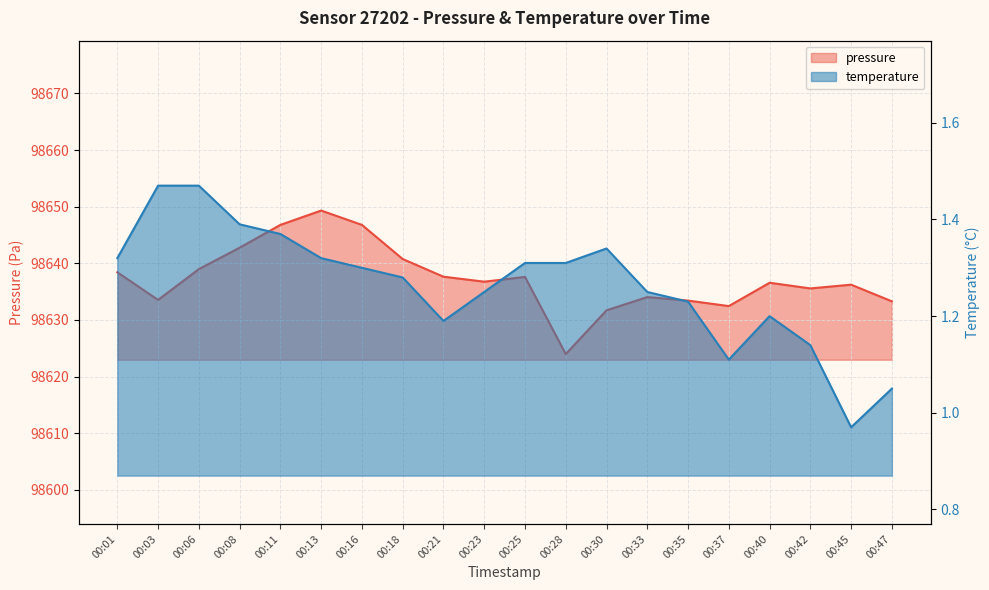

What is the smallest value displayed?

1.0